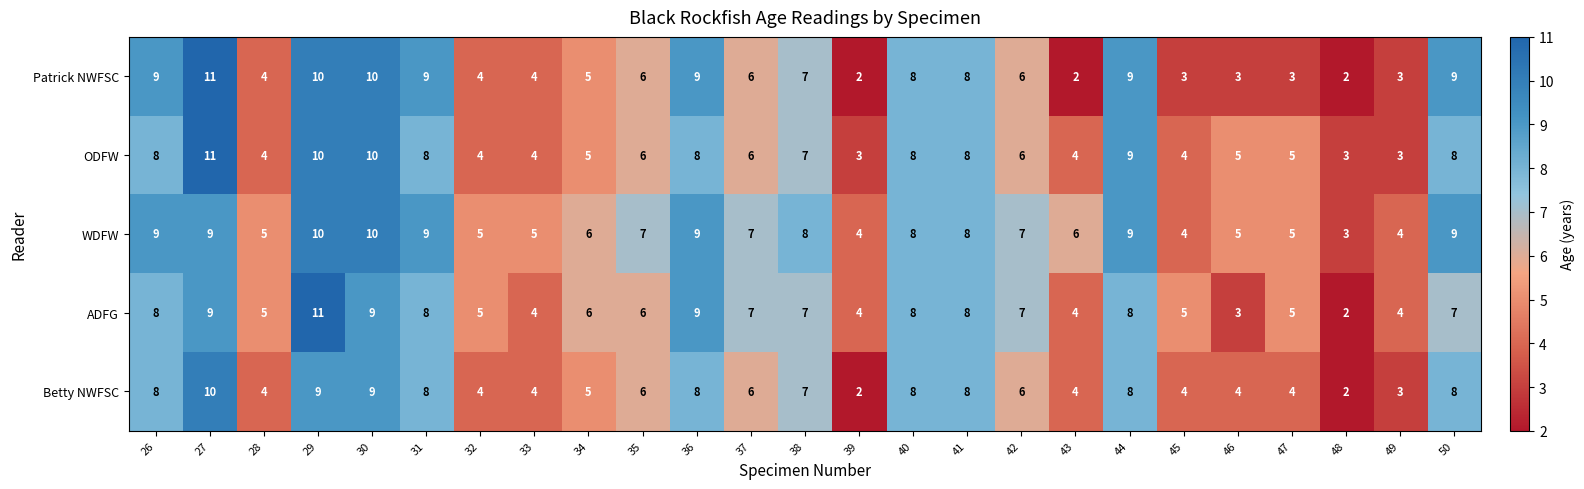

How many data points in Patrick NWFSC are less than 6?

11